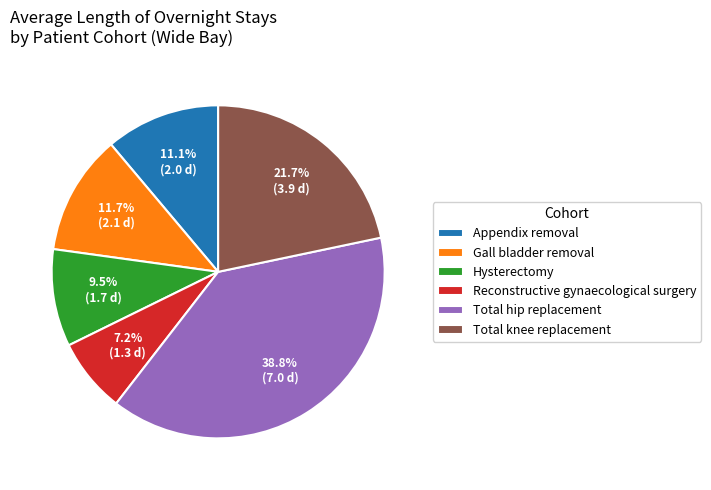

Which slice is the largest?

Total hip replacement